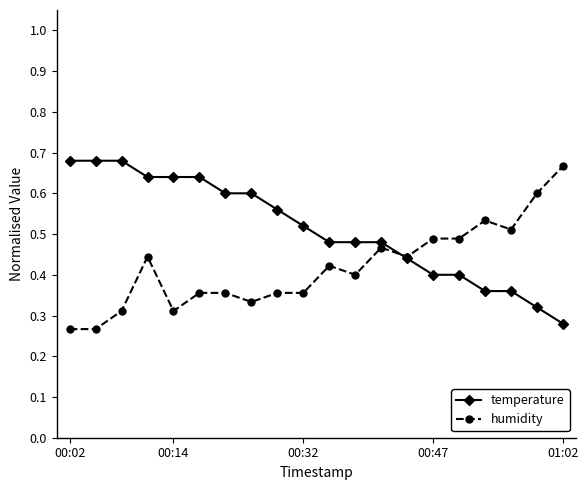

True or false: temperature and humidity intersect in this chart.

True